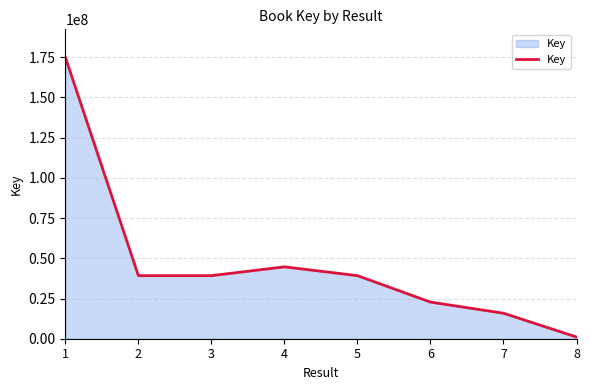

What is the sum of all values?

376885164